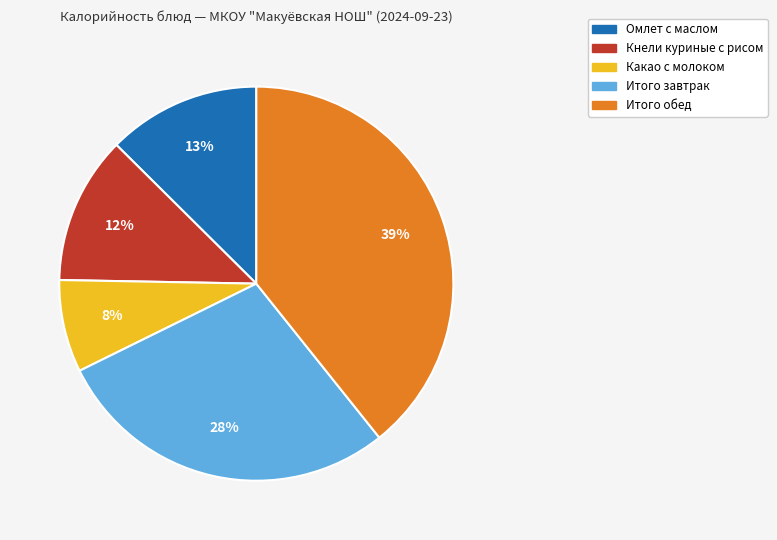

How many slices are in this pie chart?

5